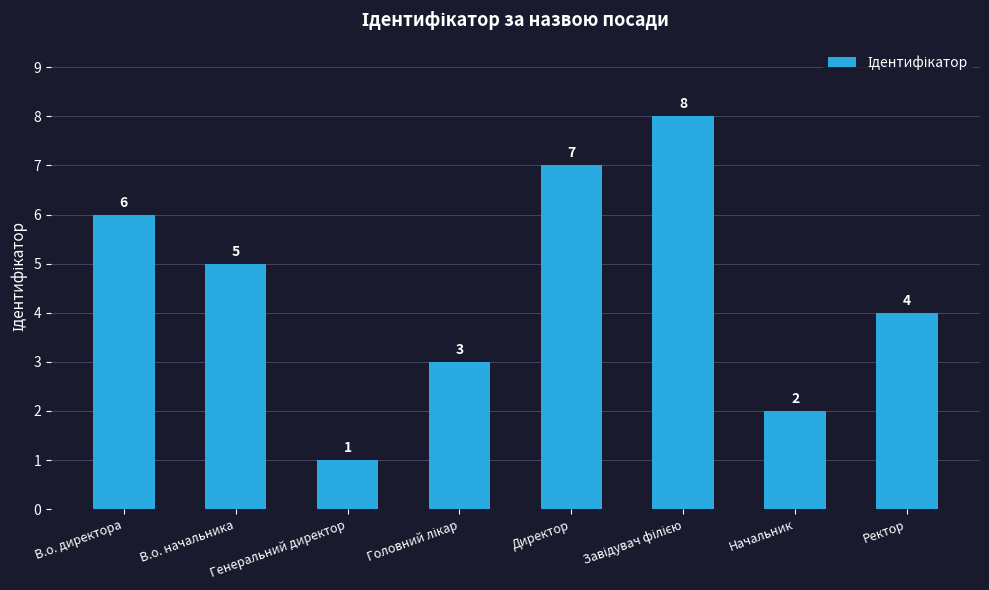

At which category does the chart reach its minimum across all series?

Генеральний директор